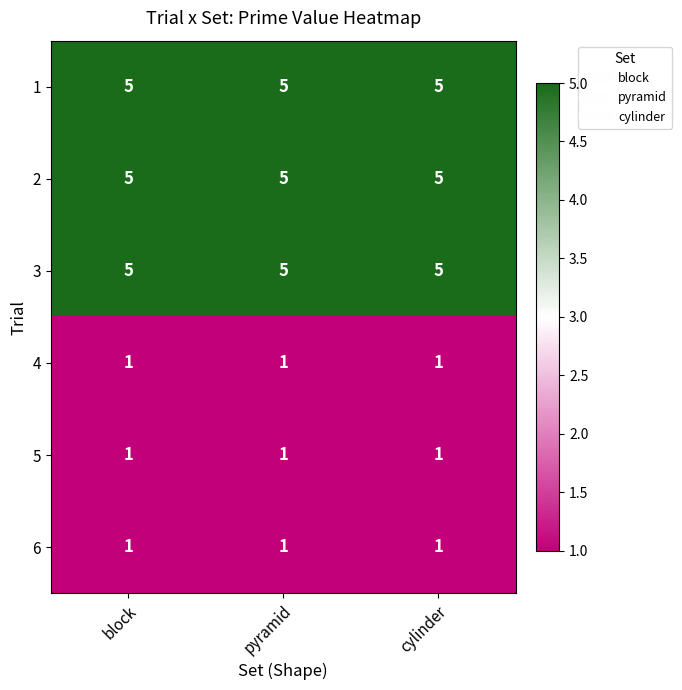

The value of 2 at cylinder is 2. True or false?

False